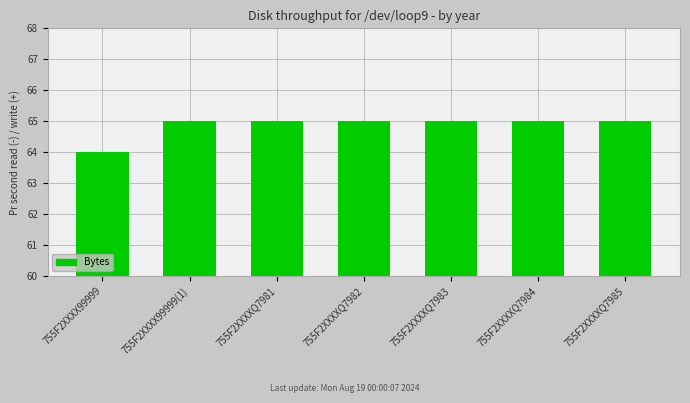

How many bars are there in total?

7